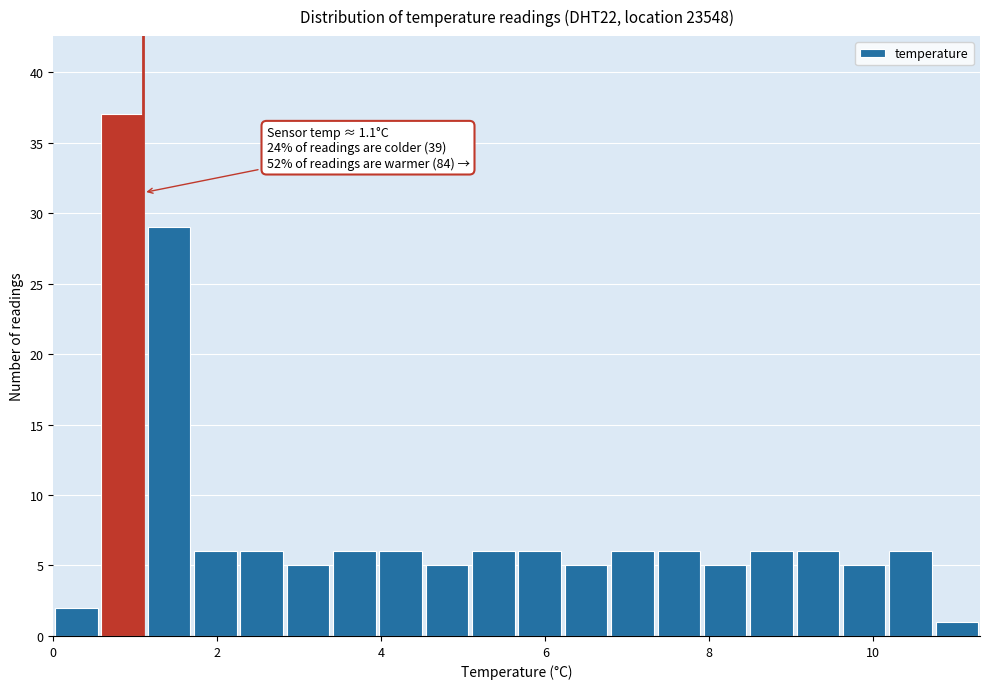

Read against the x-axis, roughly where is the centre of the tallest bar?

0.8